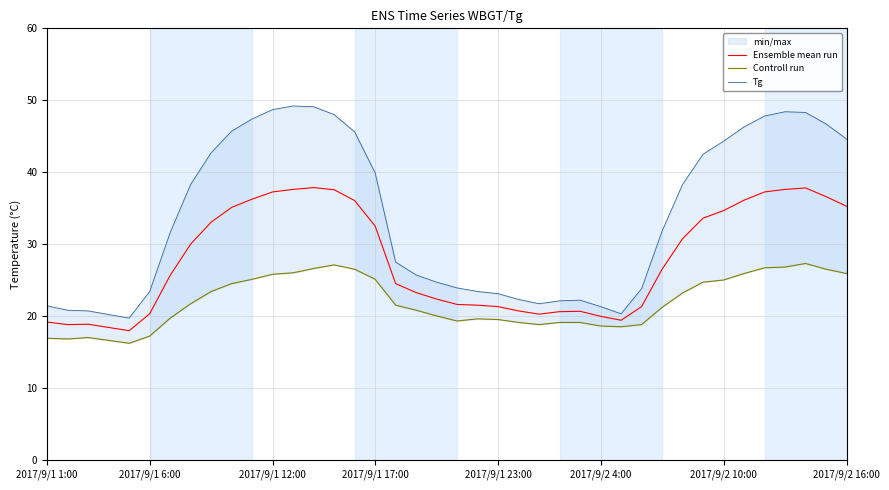

What is the sum of all Controll run values?

878.1